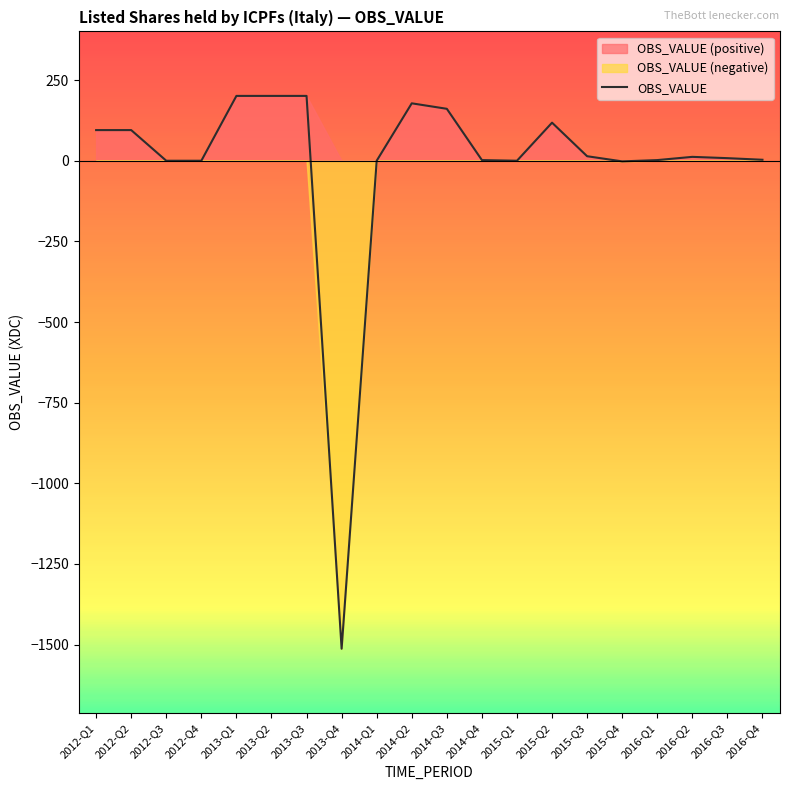

List the labels in order of value, largest first.

2013-Q1, 2013-Q2, 2013-Q3, 2014-Q2, 2014-Q3, 2015-Q2, 2012-Q1, 2012-Q2, 2015-Q3, 2016-Q2, 2016-Q3, 2016-Q4, 2014-Q4, 2016-Q1, 2012-Q3, 2012-Q4, 2014-Q1, 2015-Q1, 2015-Q4, 2013-Q4